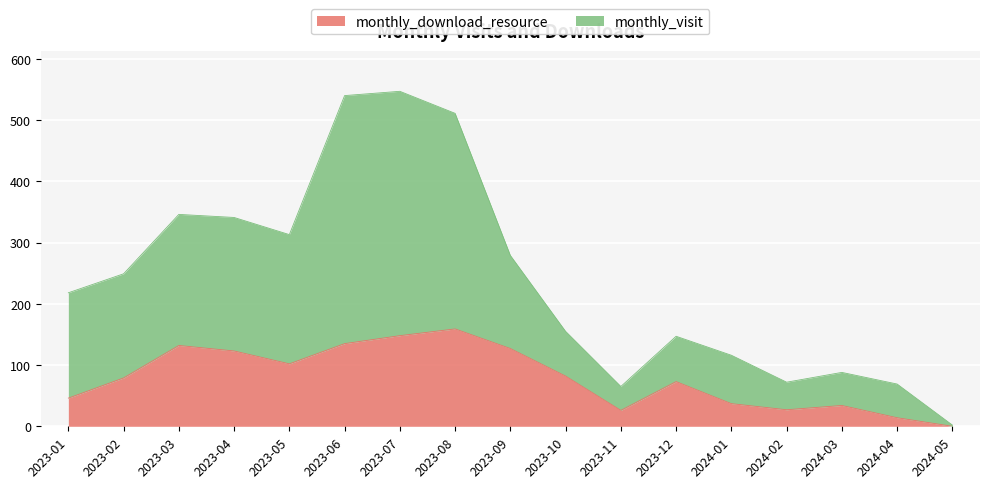

What is the value of the monthly_visit point at the 5th from the left?

313